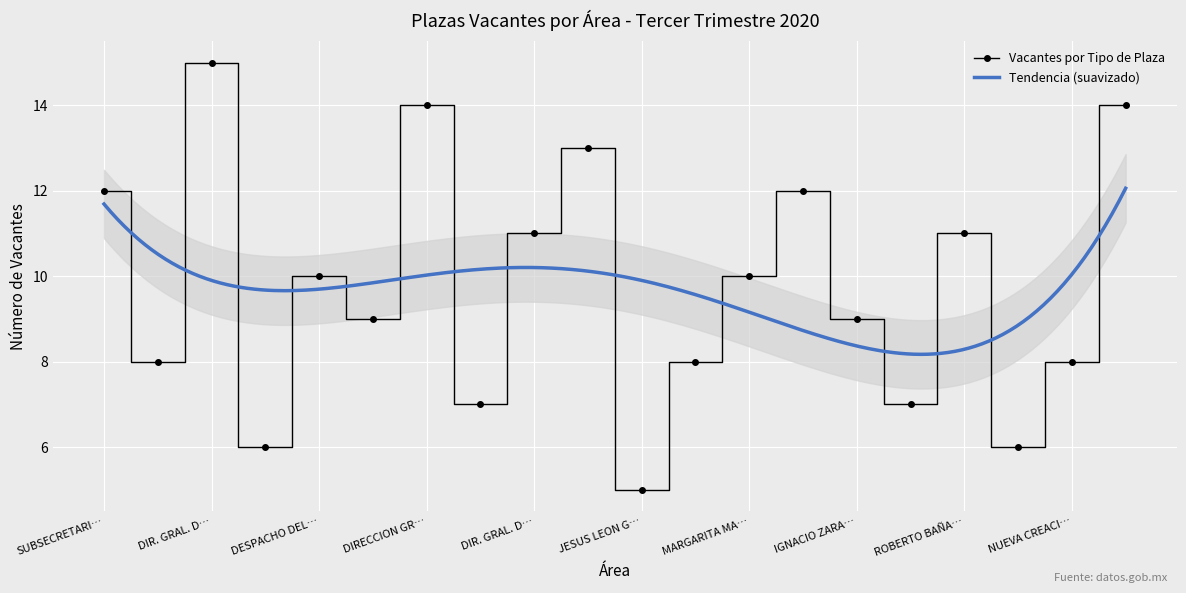

What position from the left is SUBSECRETARIA DE EDUCACION MEDIA SUPERIOR?

1